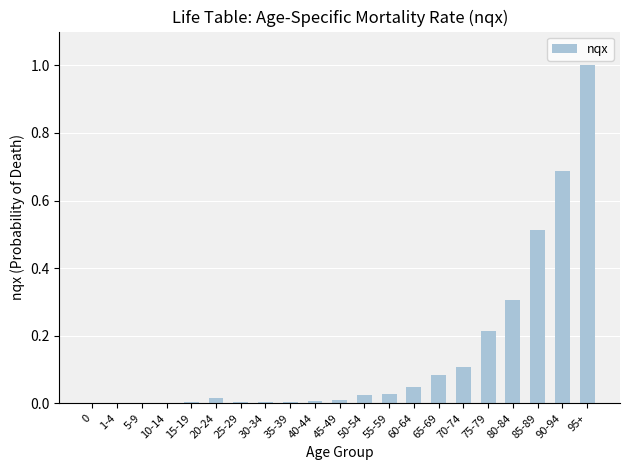

How many data points does each series have?

21